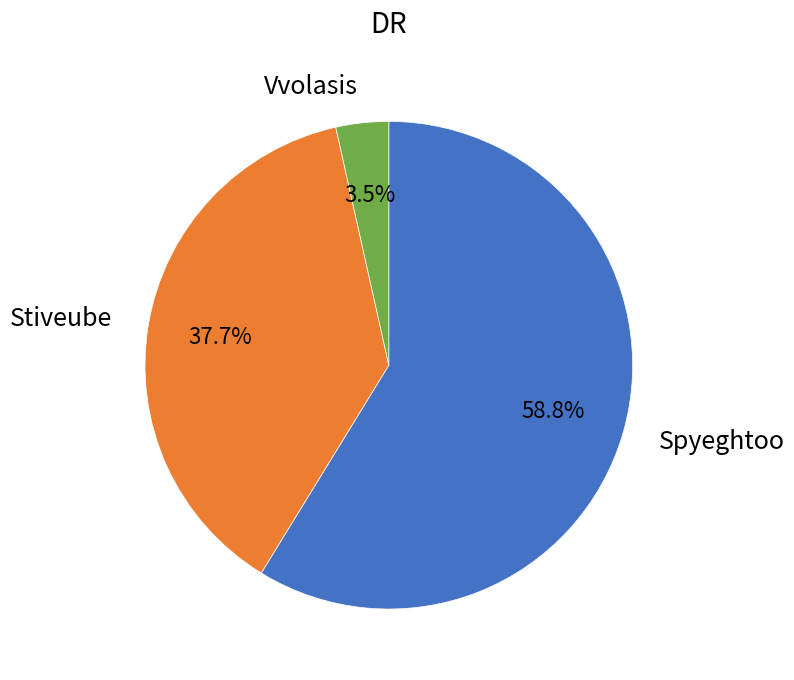

Which category has the biggest portion of the pie?

Spyeghtoo